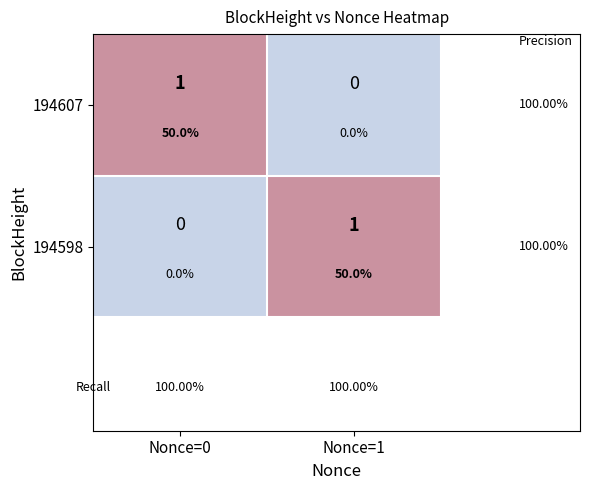

At how many categories does at least one series exceed 0?

2